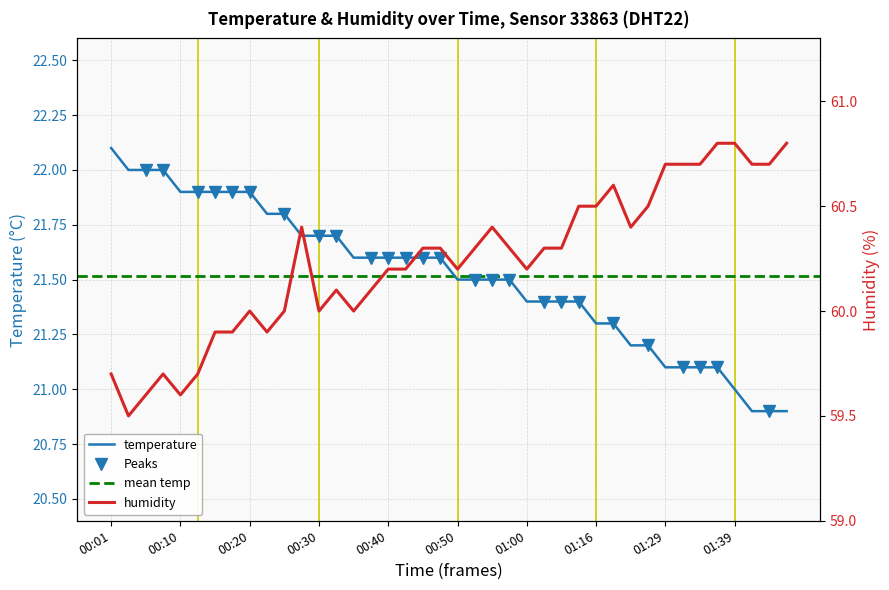

What is the label of the 5th point from the right?

01:36